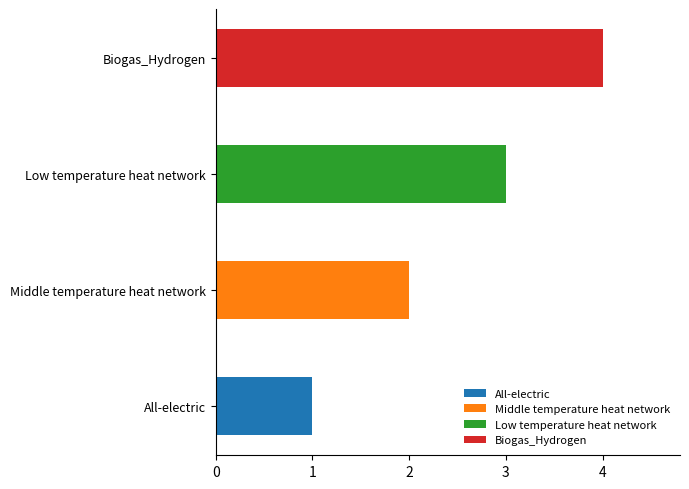

Reading left to right, extract all data points from this chart.

All-electric=1	Middle temperature heat network=2	Low temperature heat network=3	Biogas_Hydrogen=4